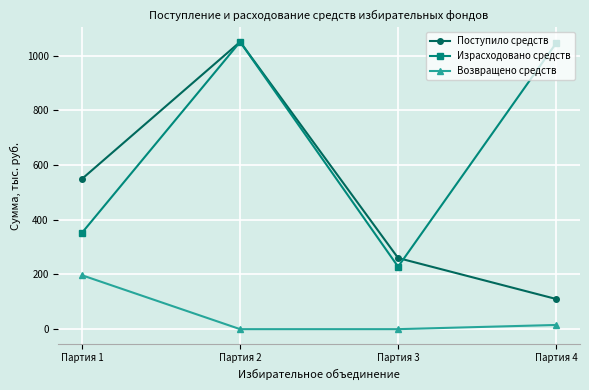

How many lines are shown in the chart?

3